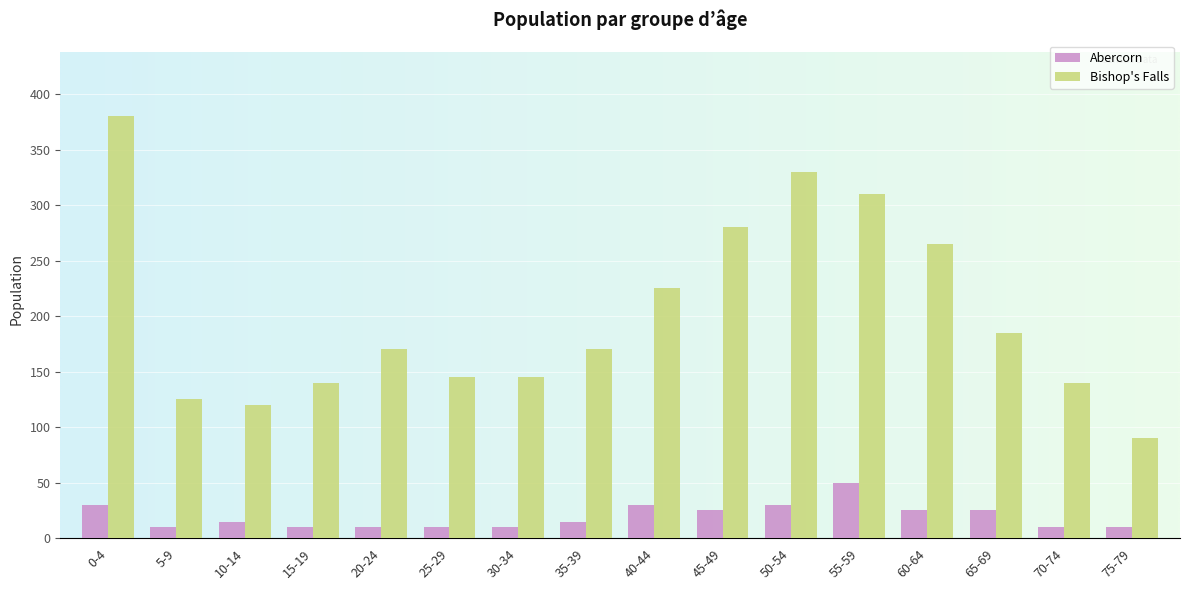

Rank the series by their average value, from lowest to highest.

Abercorn, Bishop's Falls